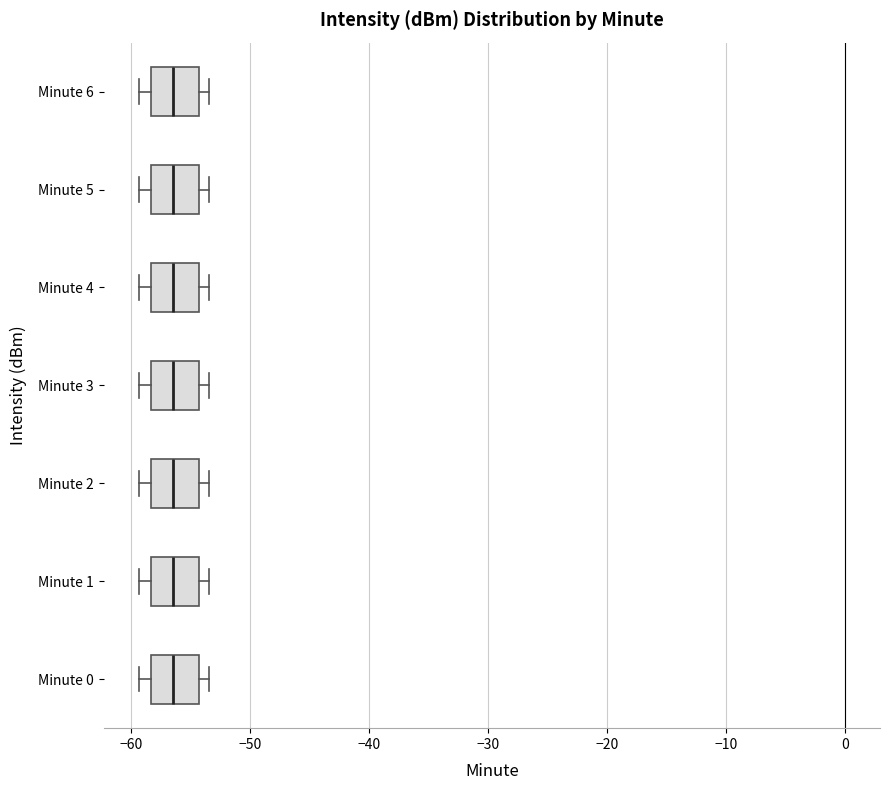

Reading bottom to top, read every box against the x-axis: the position of its median line, the range the box covers, and the ends of its whiskers. The values are not printed on the chart, so give them approximately, as read against the axis.

Minute 0: median -56, box -58 to -54, whiskers -59 to -53
Minute 1: median -56, box -58 to -54, whiskers -59 to -53
Minute 2: median -56, box -58 to -54, whiskers -59 to -53
Minute 3: median -56, box -58 to -54, whiskers -59 to -53
Minute 4: median -56, box -58 to -54, whiskers -59 to -53
Minute 5: median -56, box -58 to -54, whiskers -59 to -53
Minute 6: median -56, box -58 to -54, whiskers -59 to -53